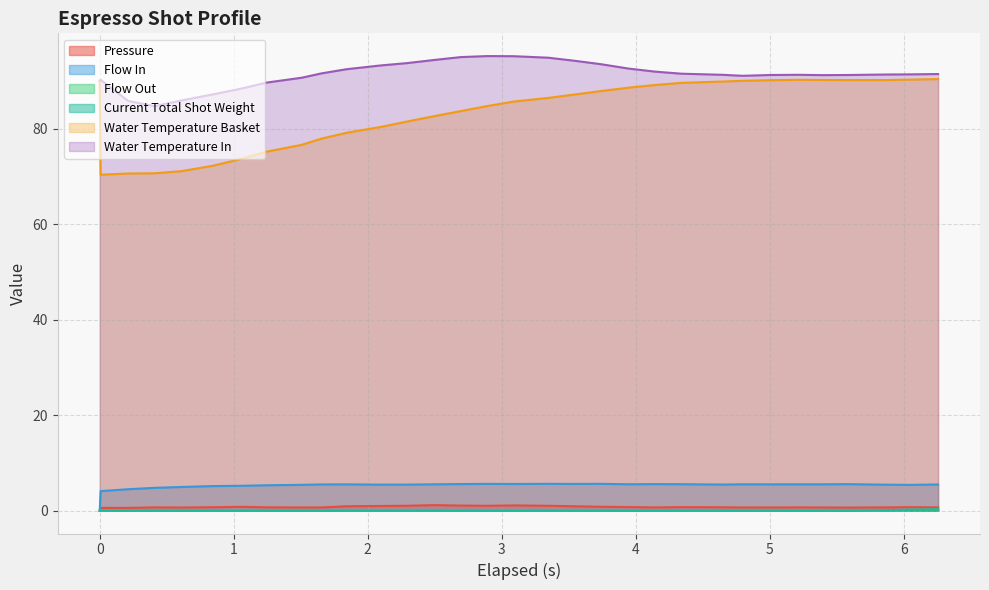

List the series in order of their peak value, highest first.

water_temperature_in, water_temperature_basket, flow_in, pressure, flow_out, current_total_shot_weight